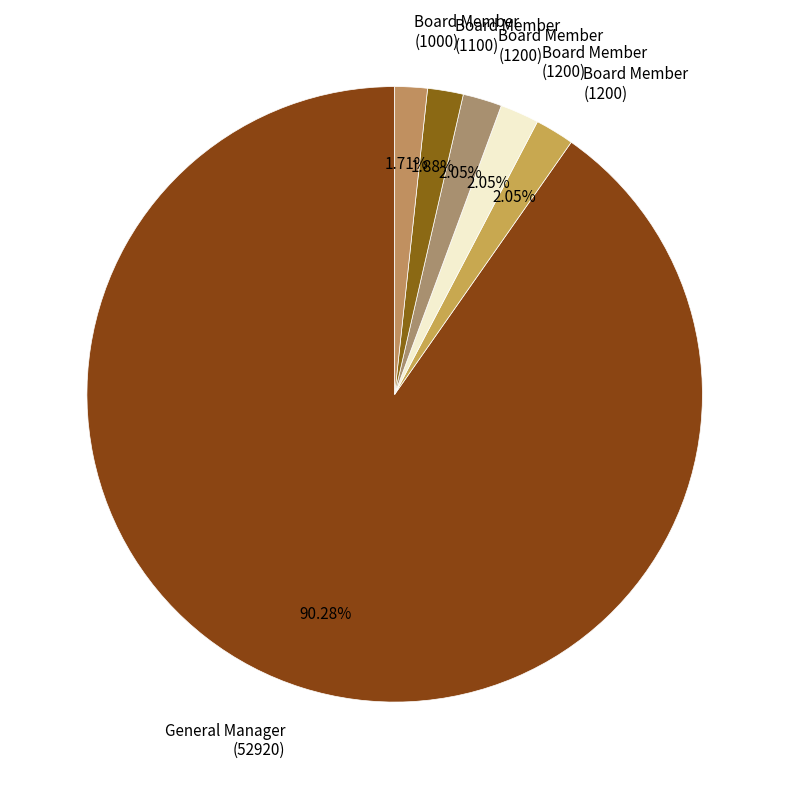

Count the number of slices in the pie.

6